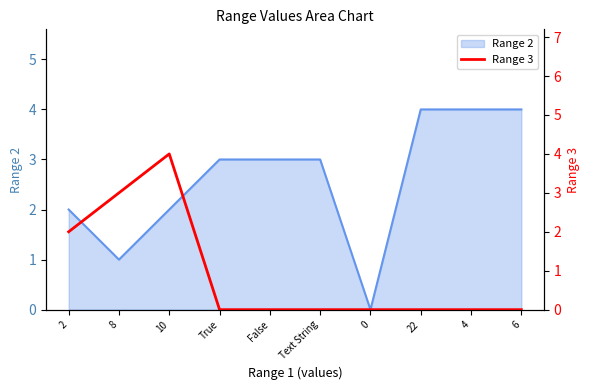

The Range 2 series shows 6 at 6. True or false?

False